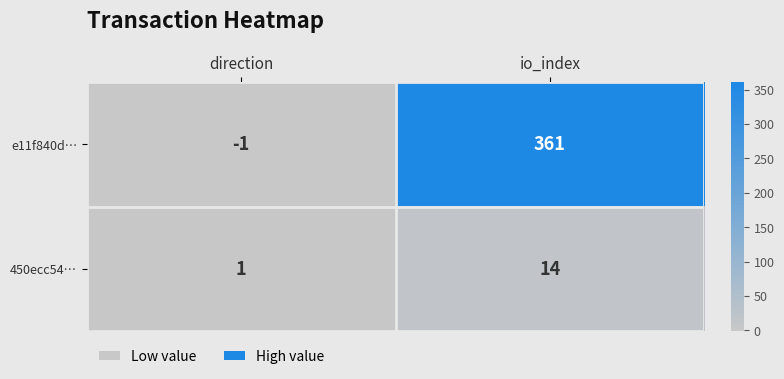

List the series in order of their peak value, lowest first.

450ecc54…, e11f840d…